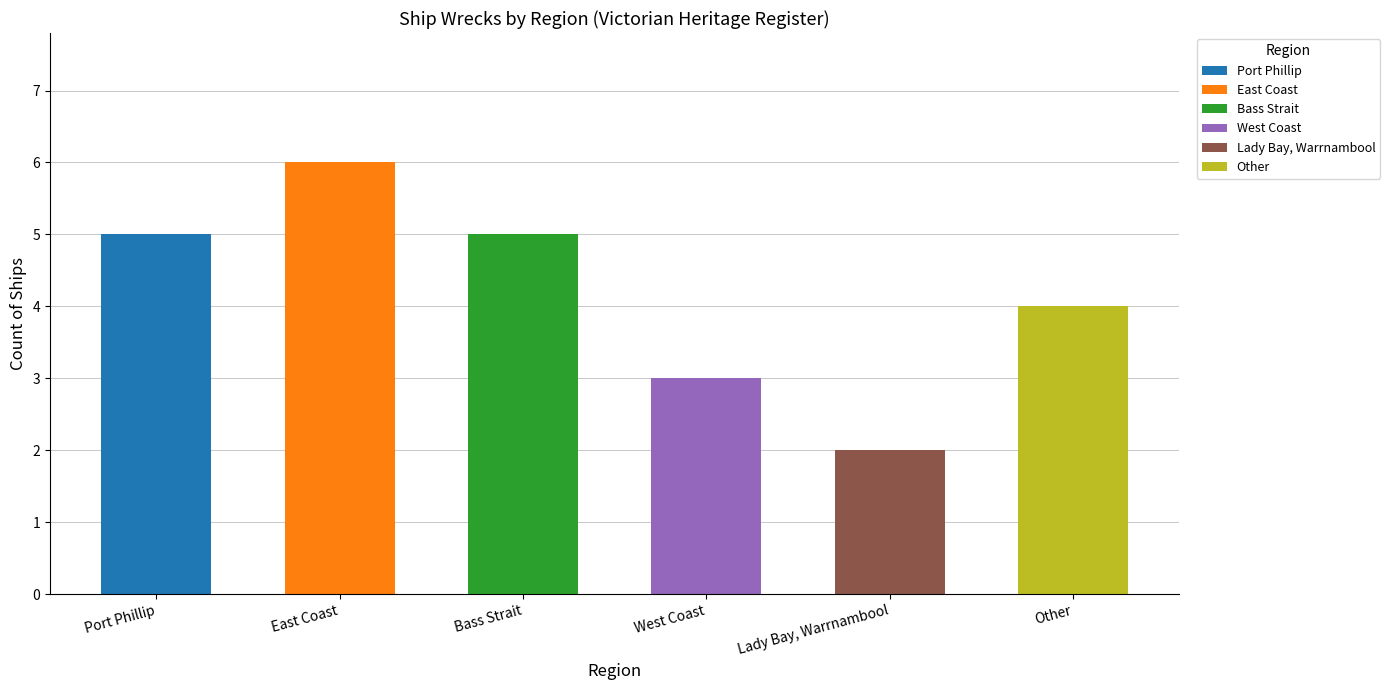

What is the ratio of the value at Lady Bay, Warrnambool to the value at Other?

0.5